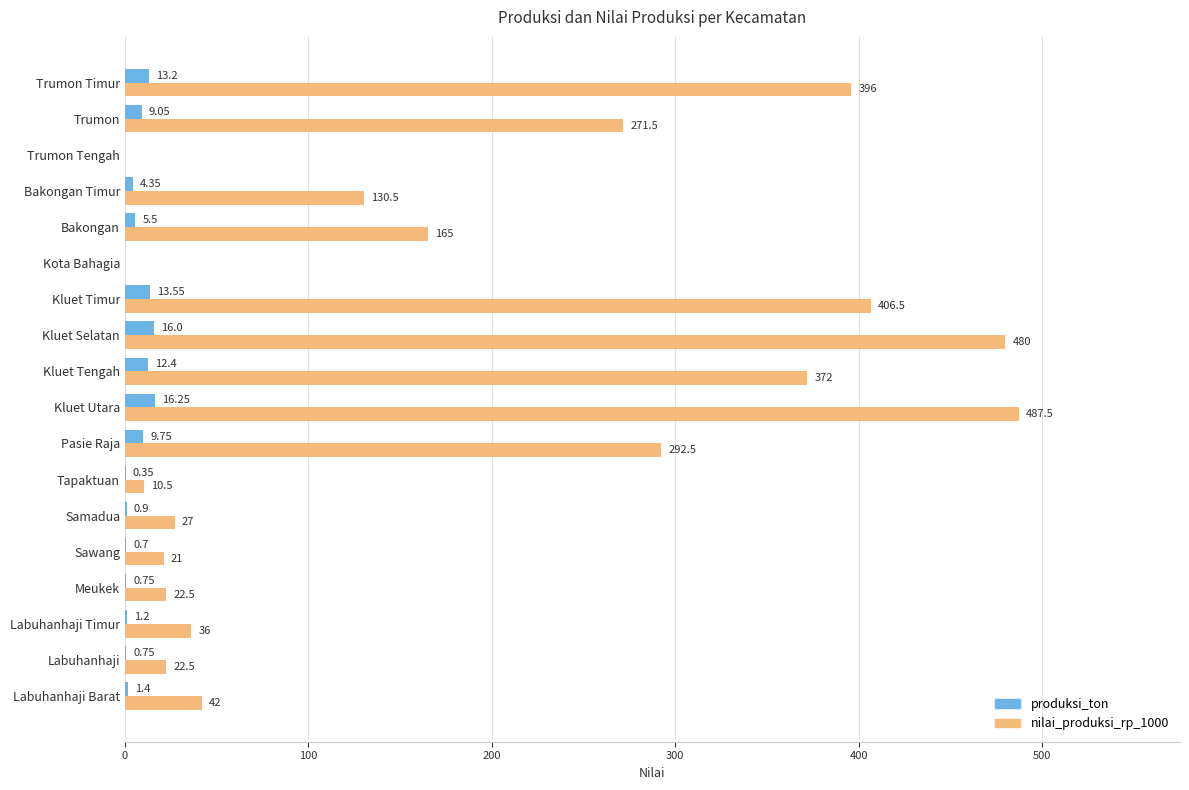

Which category has the highest value in the nilai_produksi_rp_1000 series?

Kluet Utara